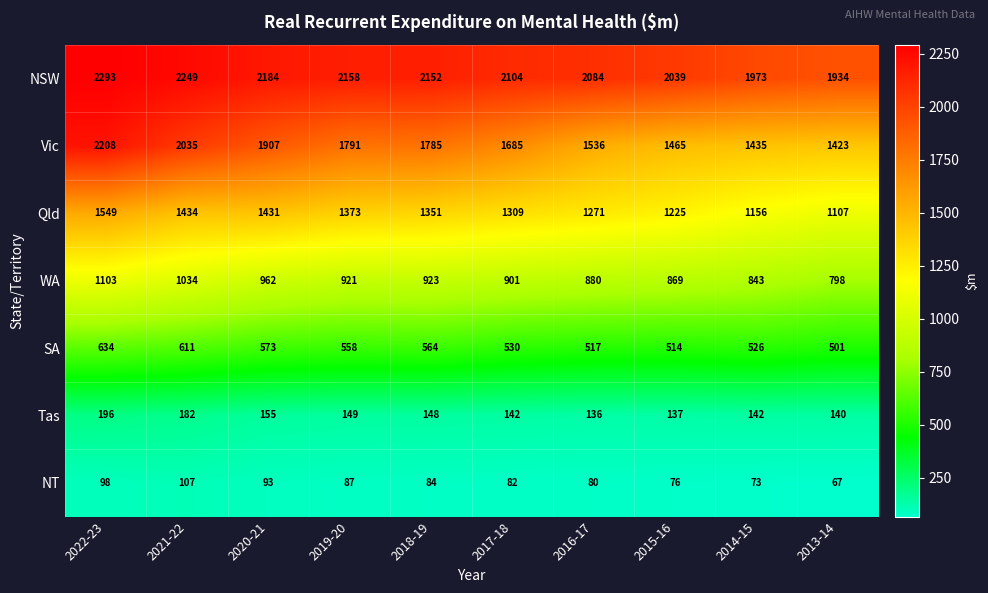

What is the difference between the second highest and minimum values in the Tas series?

46